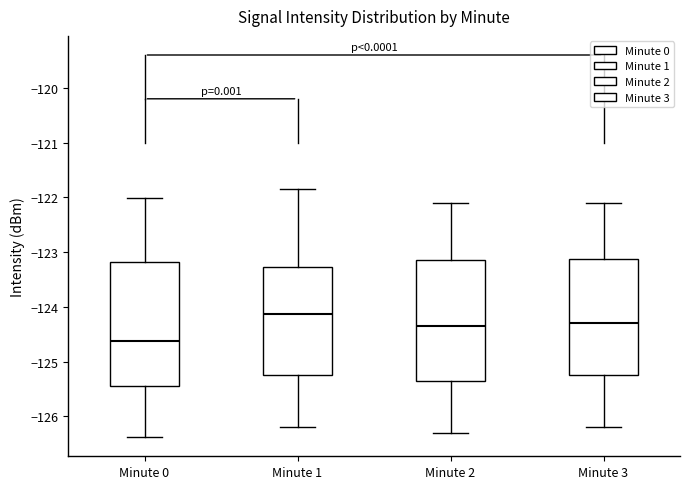

Where does the lower whisker of the box for Minute 1 end on the y-axis? The values are not printed on the chart, so give them approximately, as read against the axis.

-126.2